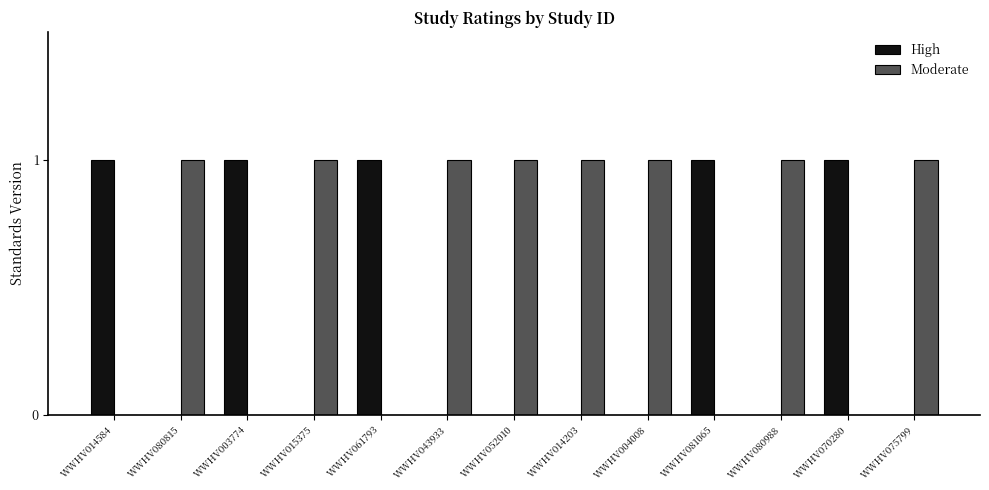

Read the High value at WWHV014584.

1